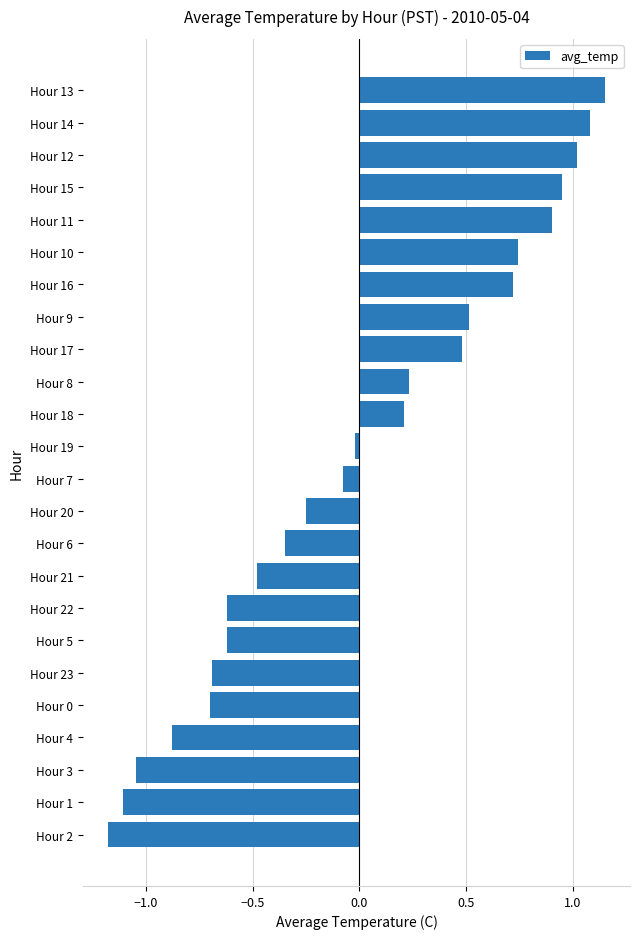

Which label corresponds to the smallest value in the chart?

Hour 2